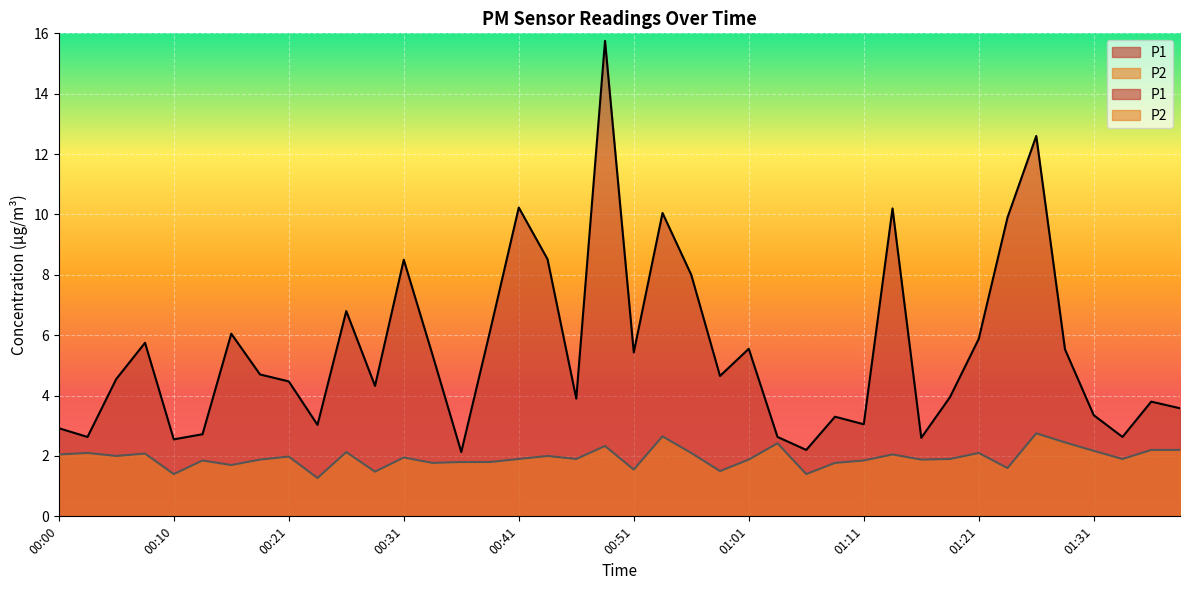

The P1 series shows 5.4 at 00:51. True or false?

True